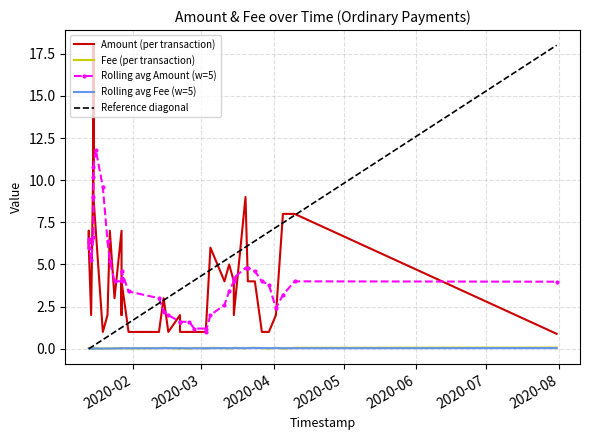

What is the difference between the highest and lowest values at 16?

0.9